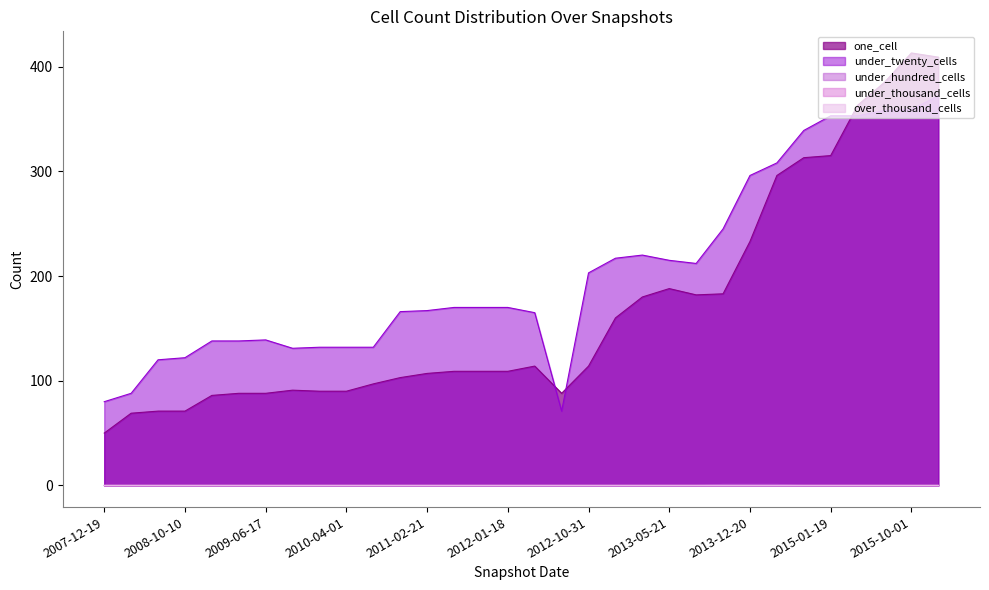

True or false: under_twenty_cells has a value of 181 at 2009-04-06.

False